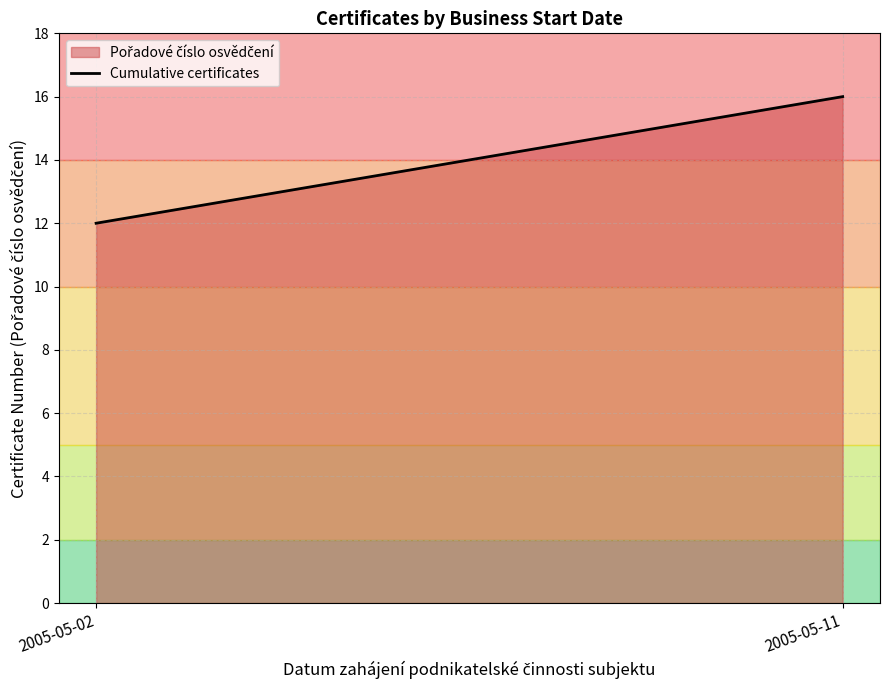

Rank the categories by value from highest to lowest.

2005-05-11, 2005-05-02